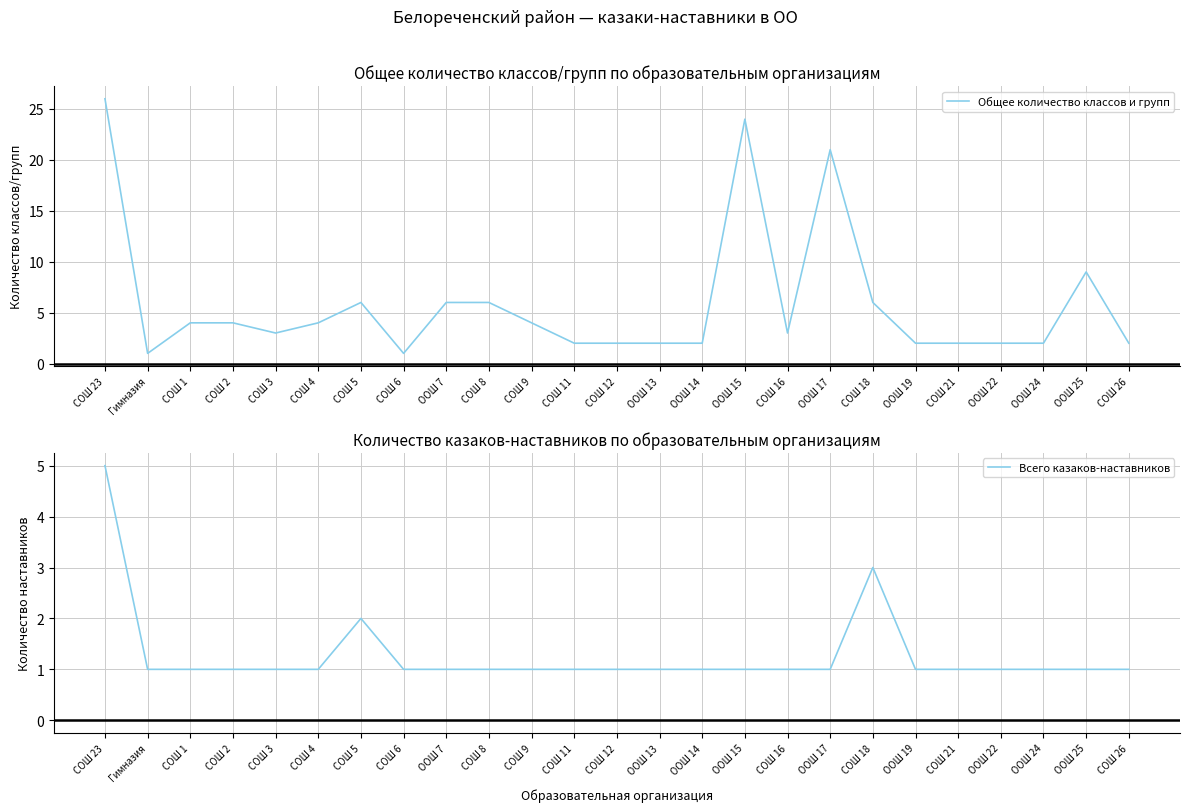

Which label corresponds to the largest value in the chart?

СОШ 23